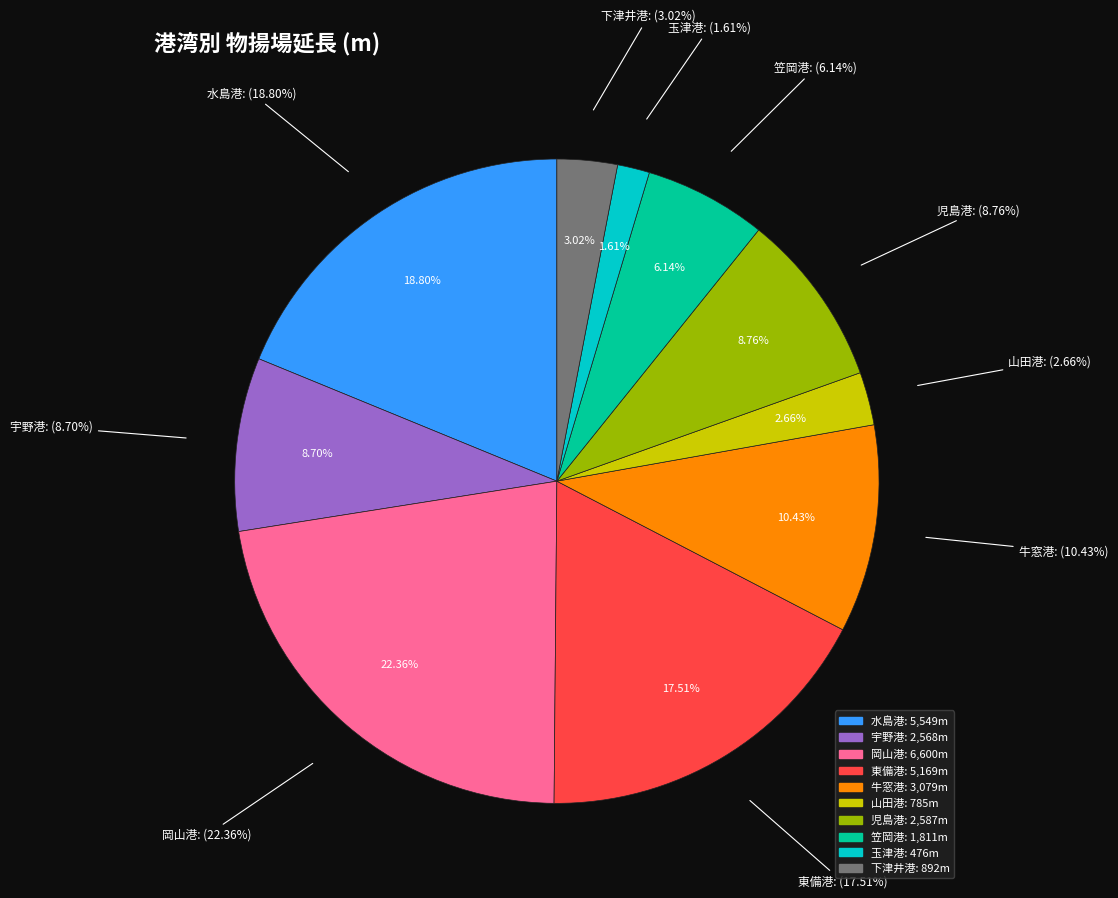

Which slice is the largest?

岡山港